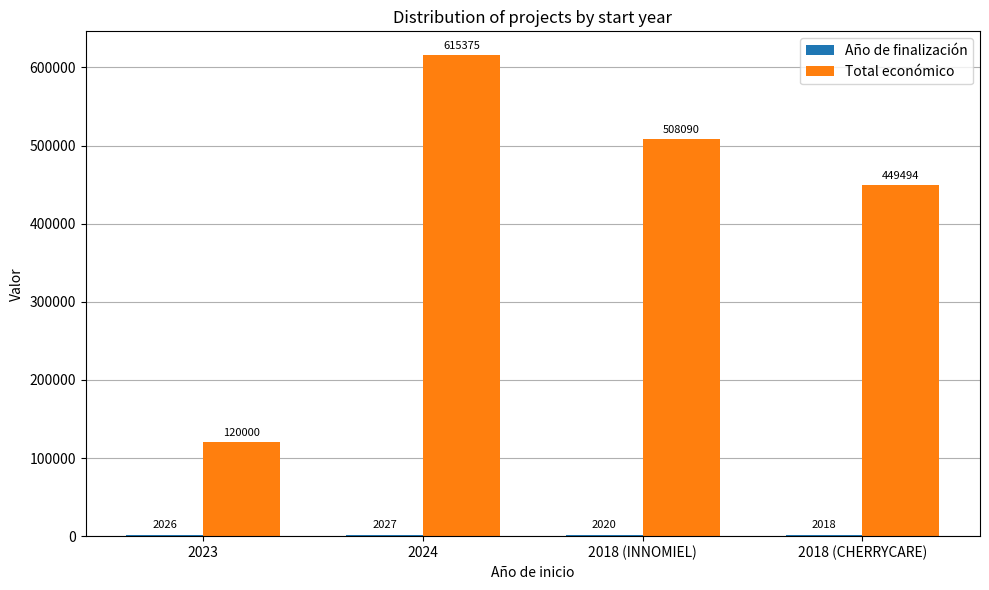

What is the sum of all Total económico values?

1692959